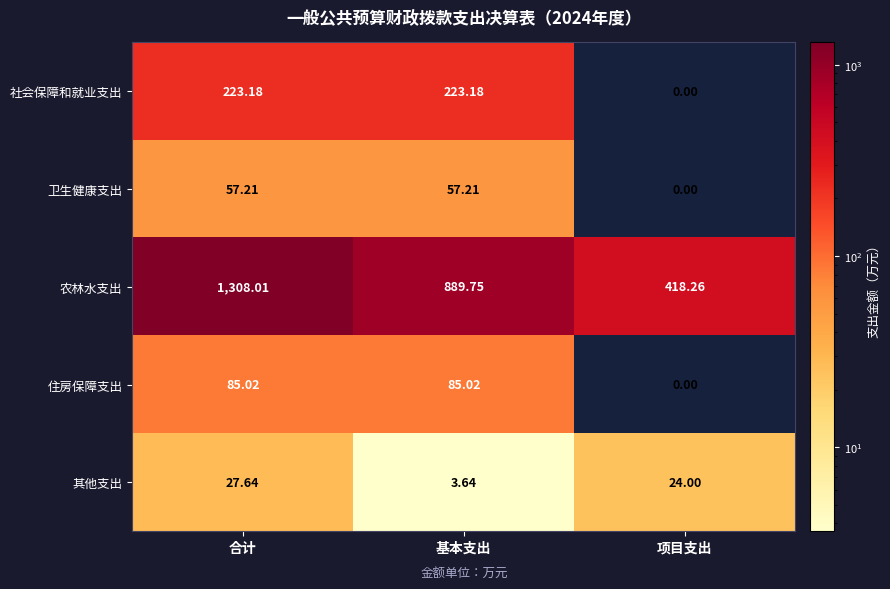

How many distinct data groups are displayed?

5